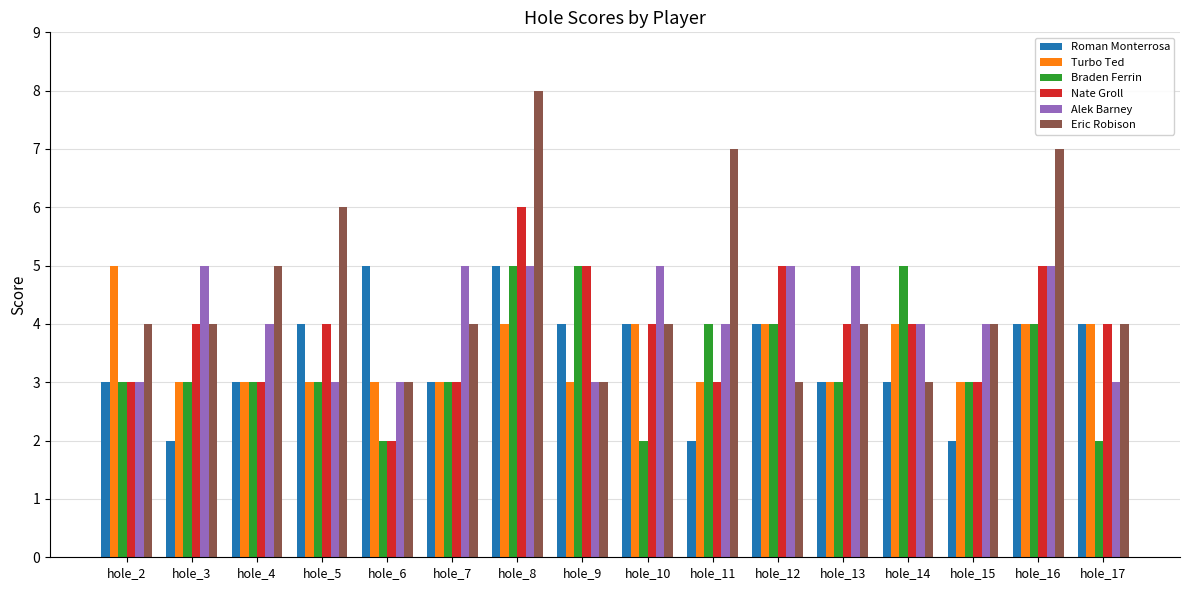

Is it true that Eric Robison equals 3 at hole_2?

False